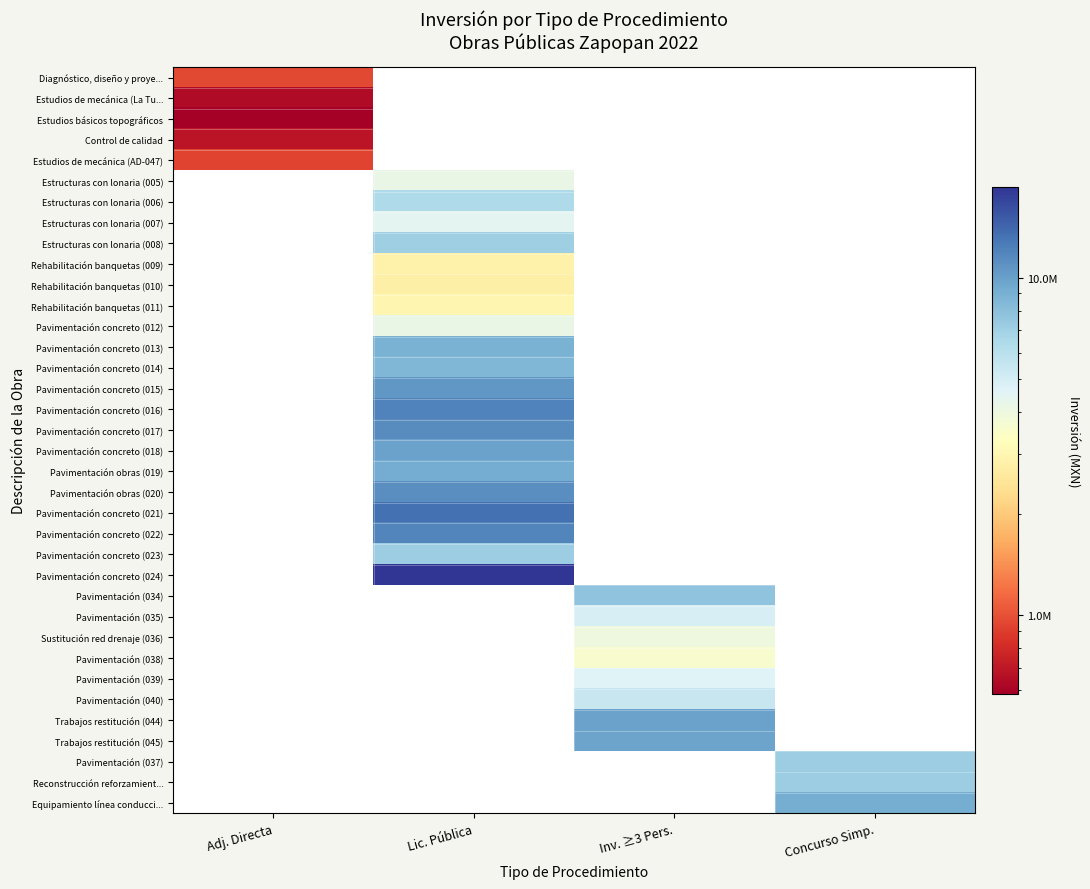

What is the greatest value displayed?

18600409.6